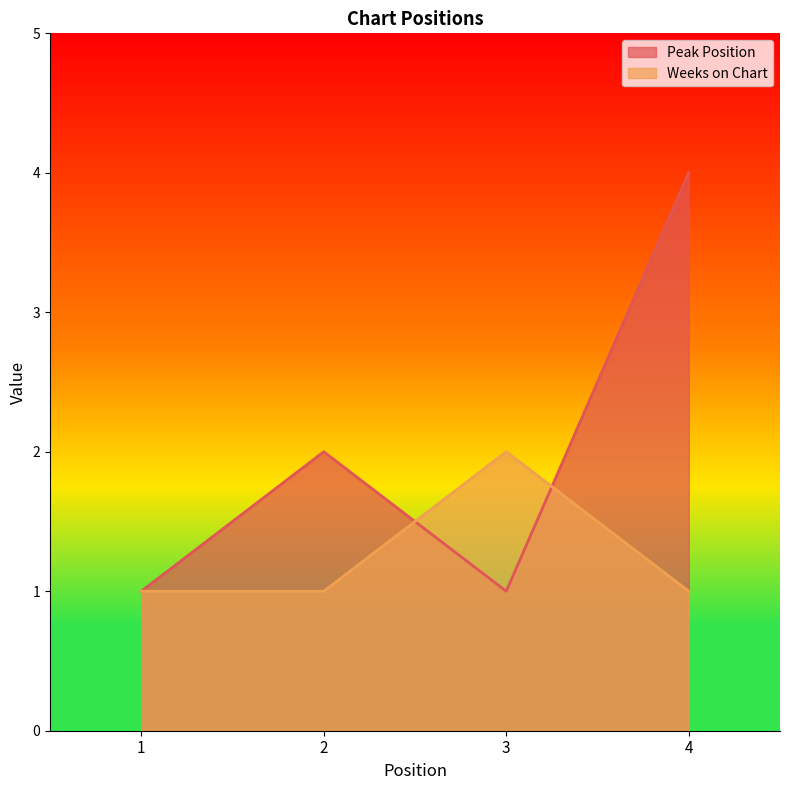

Does the chart display data point markers on the line(s)?

No